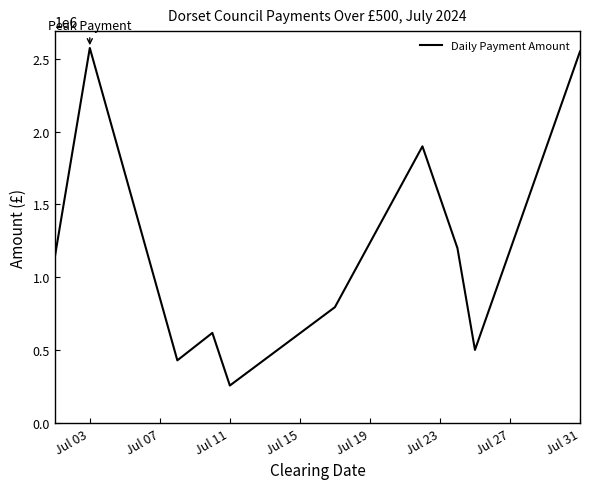

True or false: the data has more than 0 interior local peaks.

True